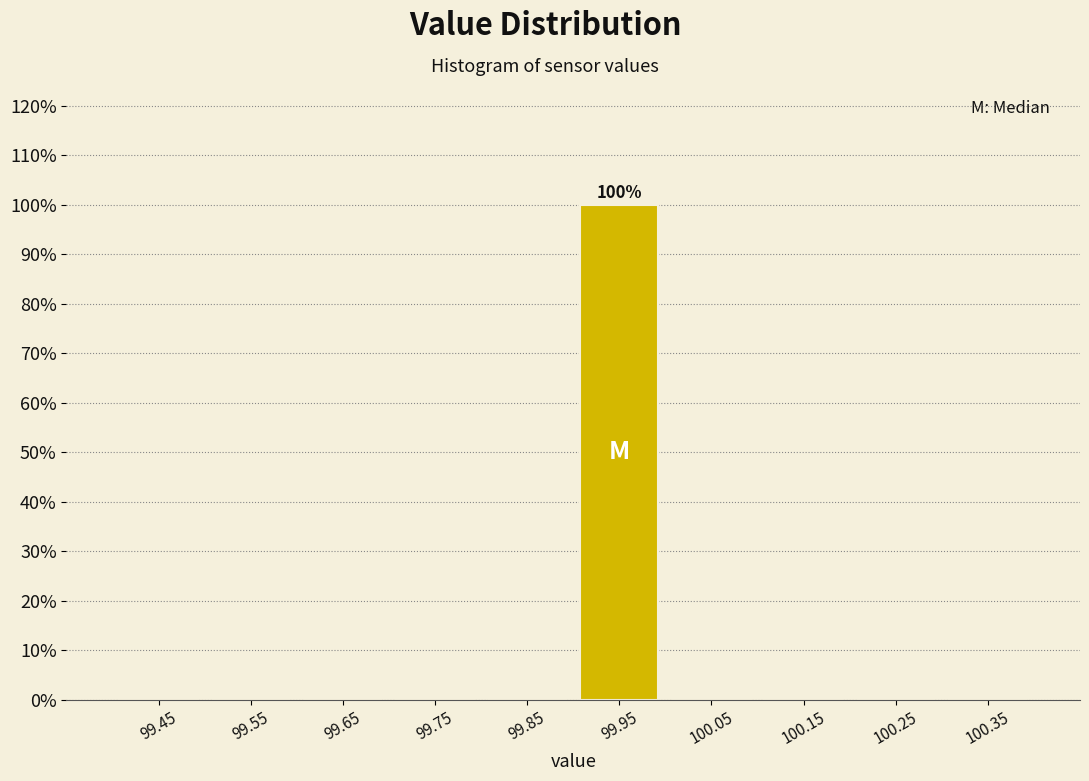

Which range on the x-axis has the tallest bar?

99.9 to 100.0